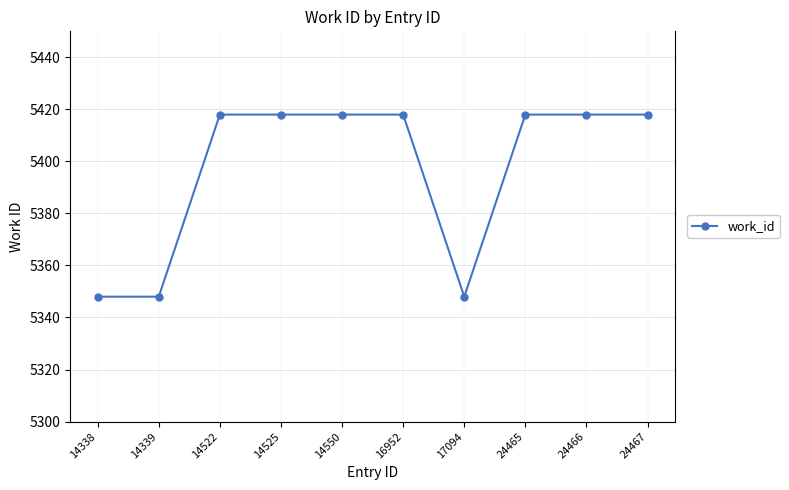

Which has a higher value, 14550 or 14339?

14550